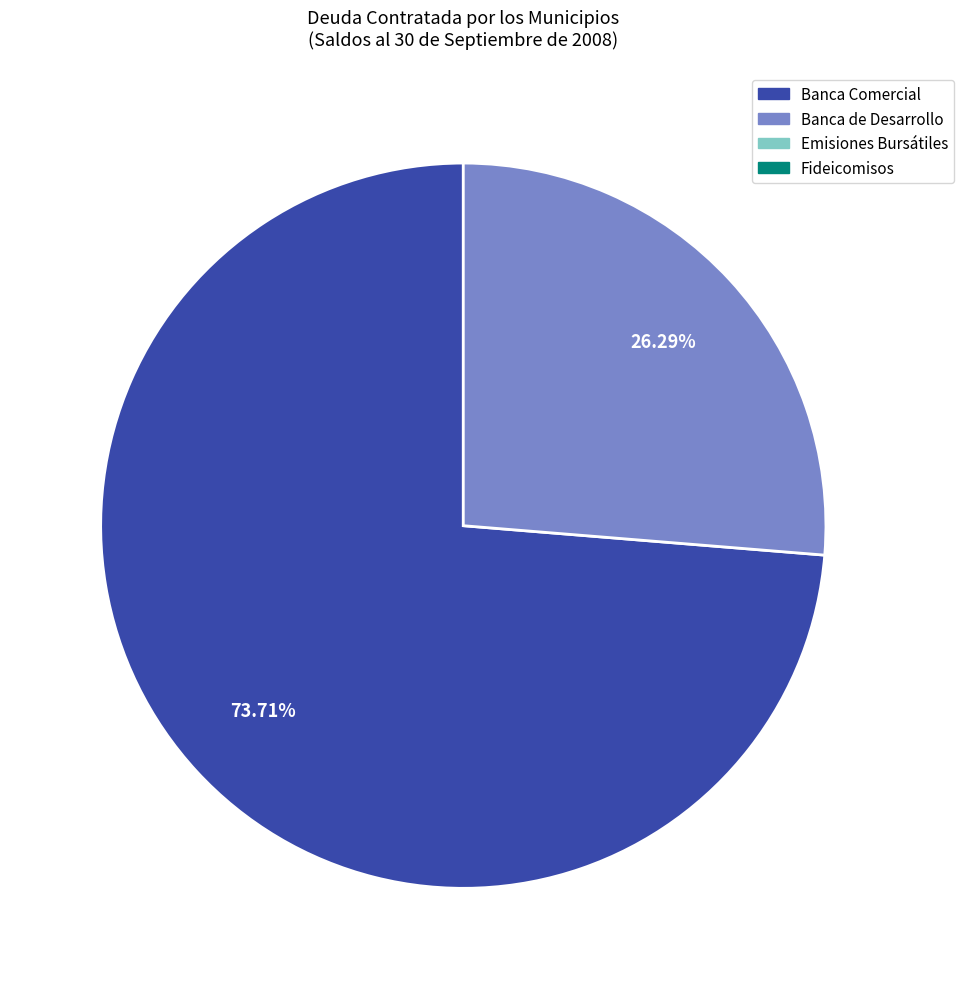

Is there a majority slice in this chart?

Yes